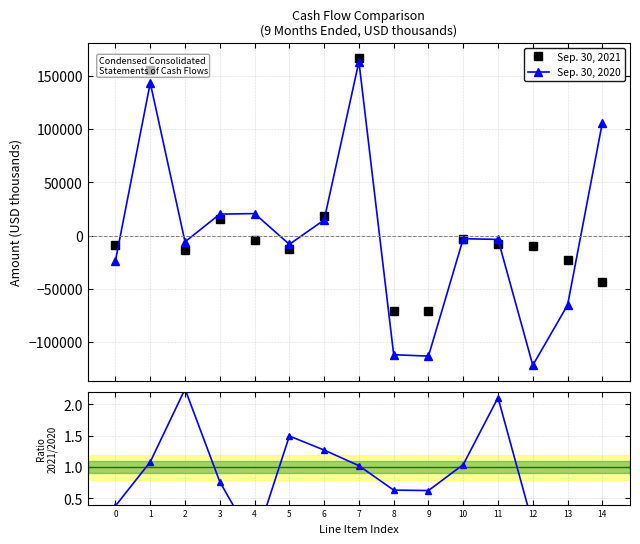

True or false: Sep. 30, 2021 and Ratio 2021/2020 cross at least once.

True